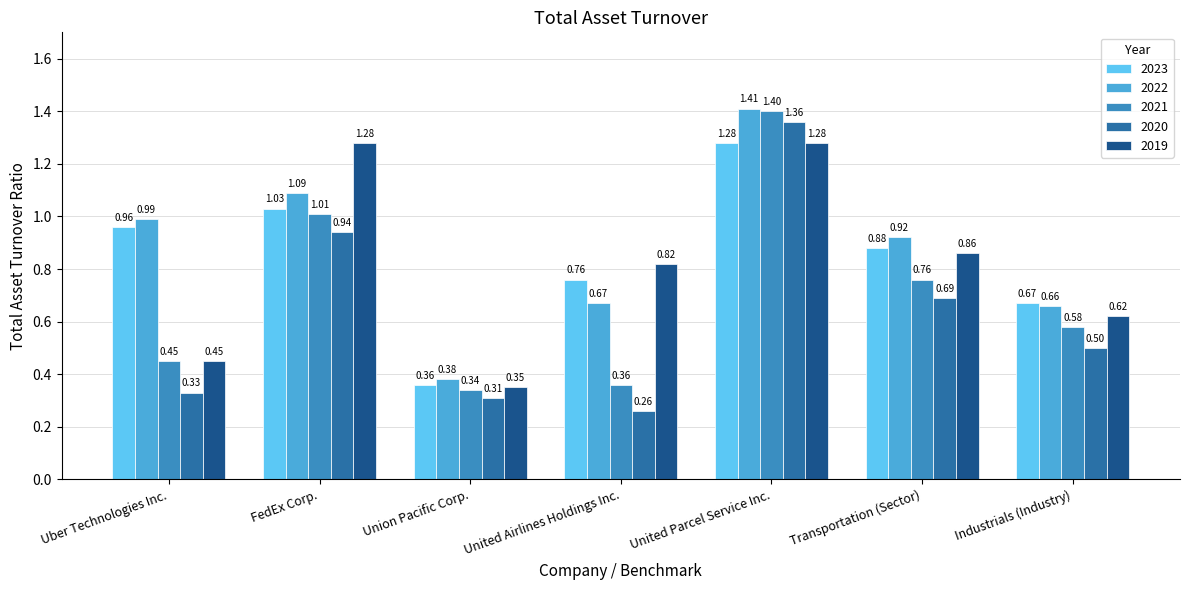

Which series changed the most between United Parcel Service Inc. and Transportation (Sector)?

2020